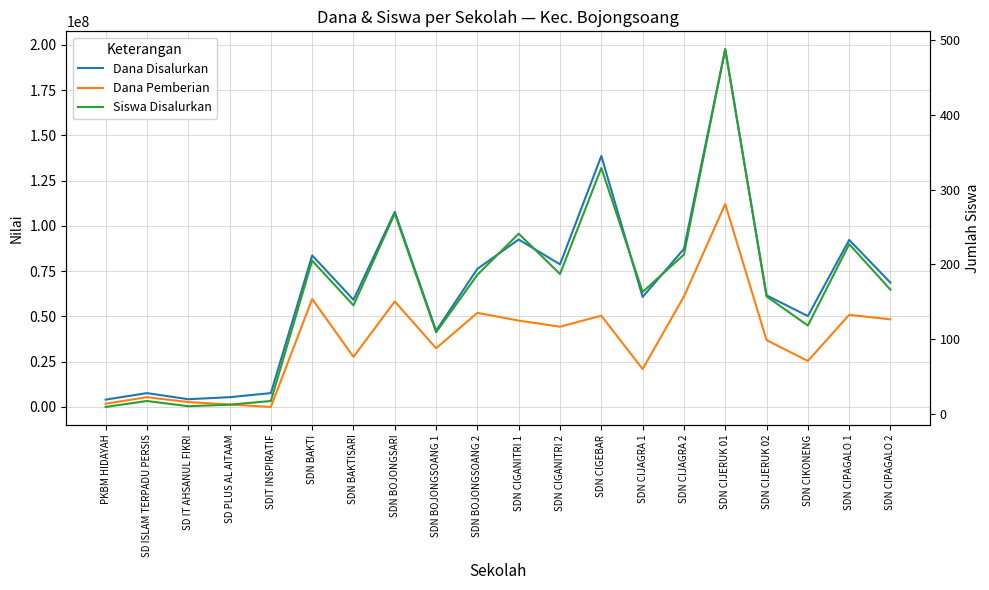

True or false: Dana Disalurkan and Dana Pemberian cross at least once.

False